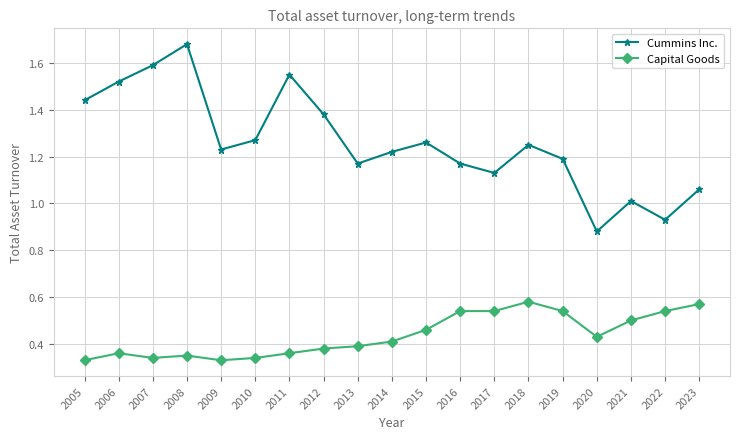

The value of Cummins Inc. at 2015 is 0.4. True or false?

False